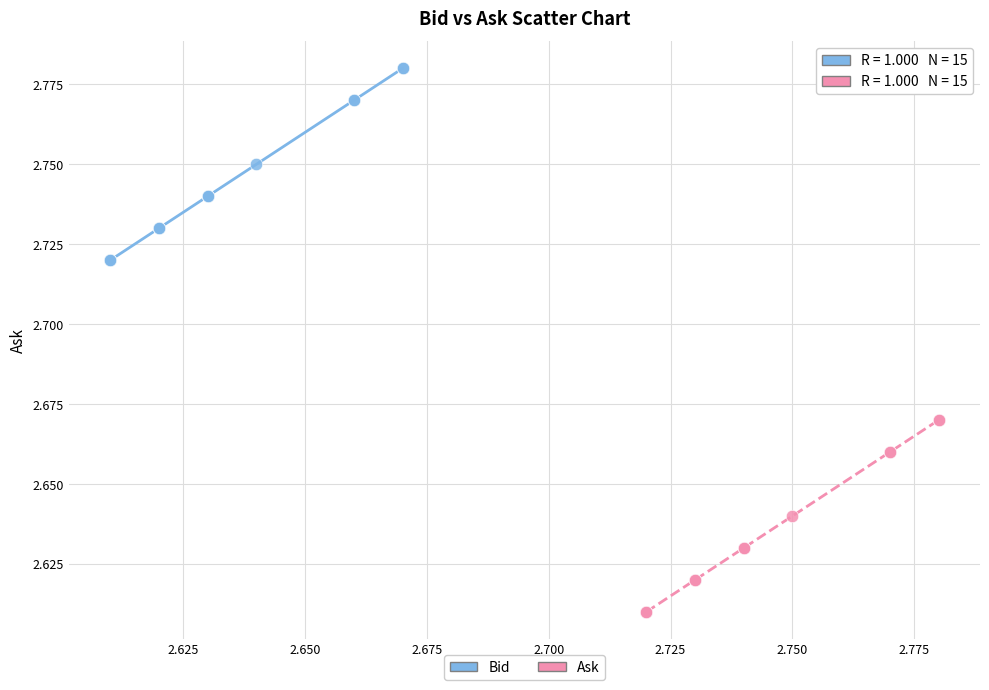

Which series reaches the minimum Y coordinate?

Ask